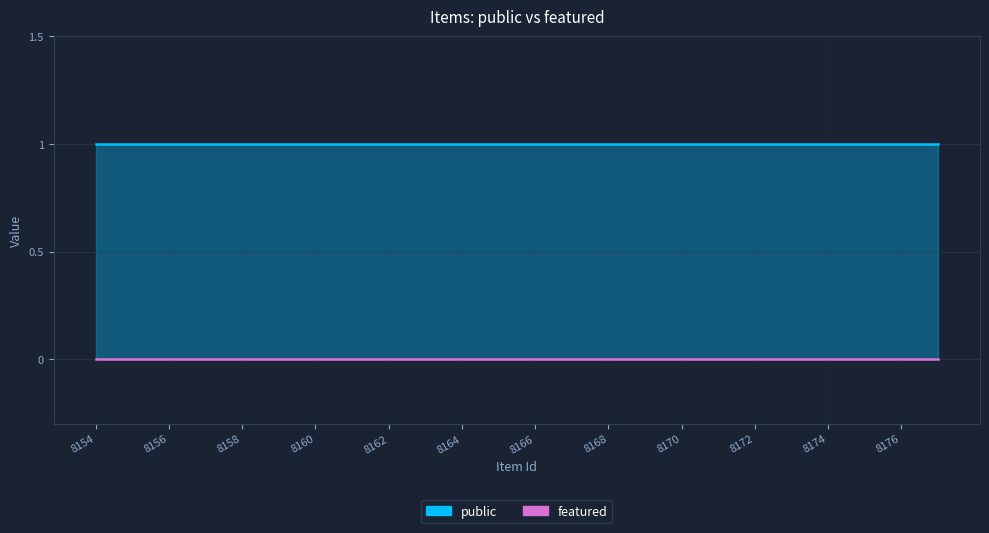

True or false: featured has more than 0 interior local peaks.

False